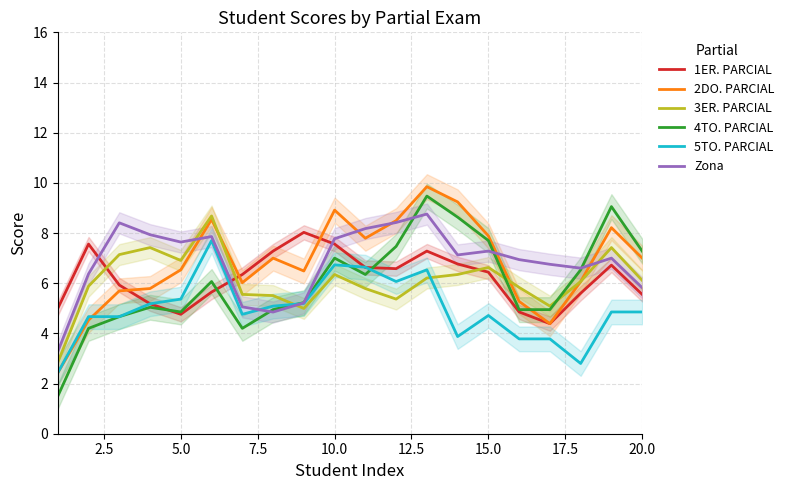

The 2DO. PARCIAL series shows 8.8 at 5.0. True or false?

False